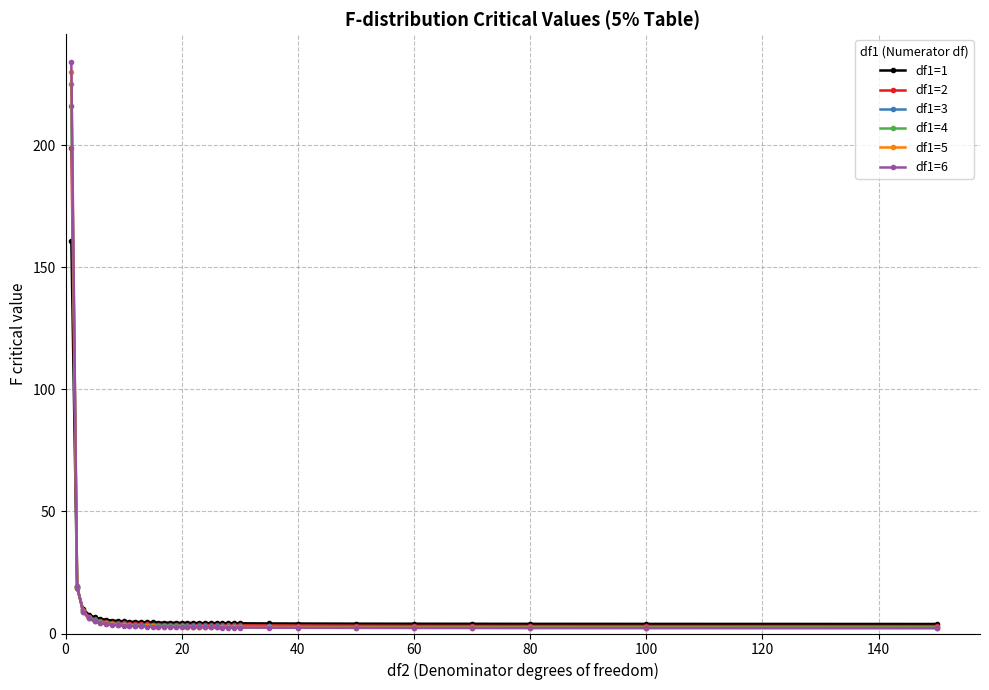

Which series has the widest spread of values?

df1=6